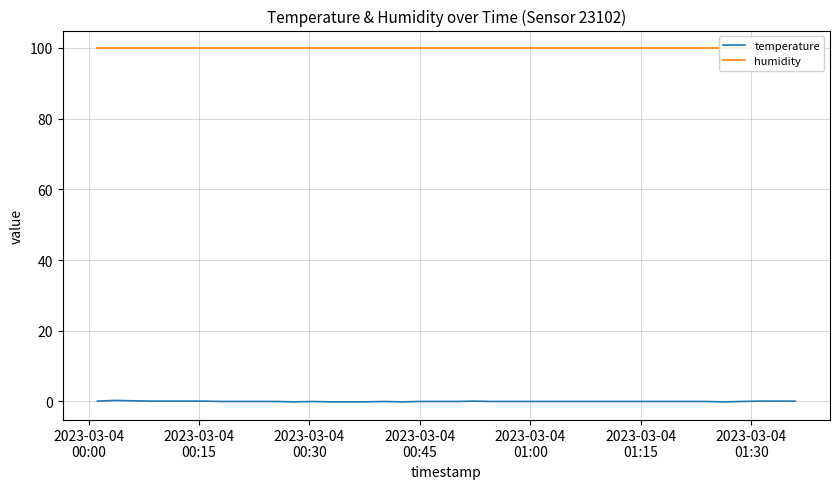

True or false: humidity has more than 0 points higher than both neighbors.

False